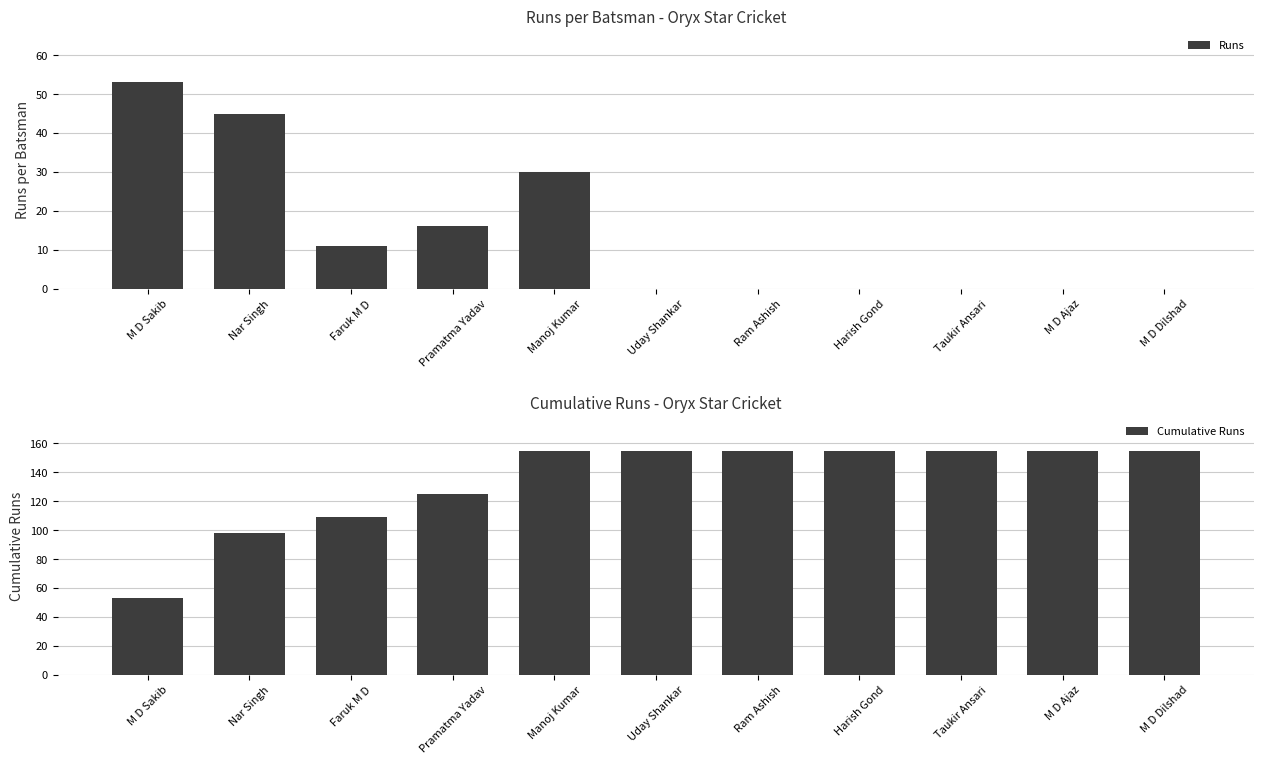

Rank the series by their maximum value, from highest to lowest.

Cumulative Runs, Runs